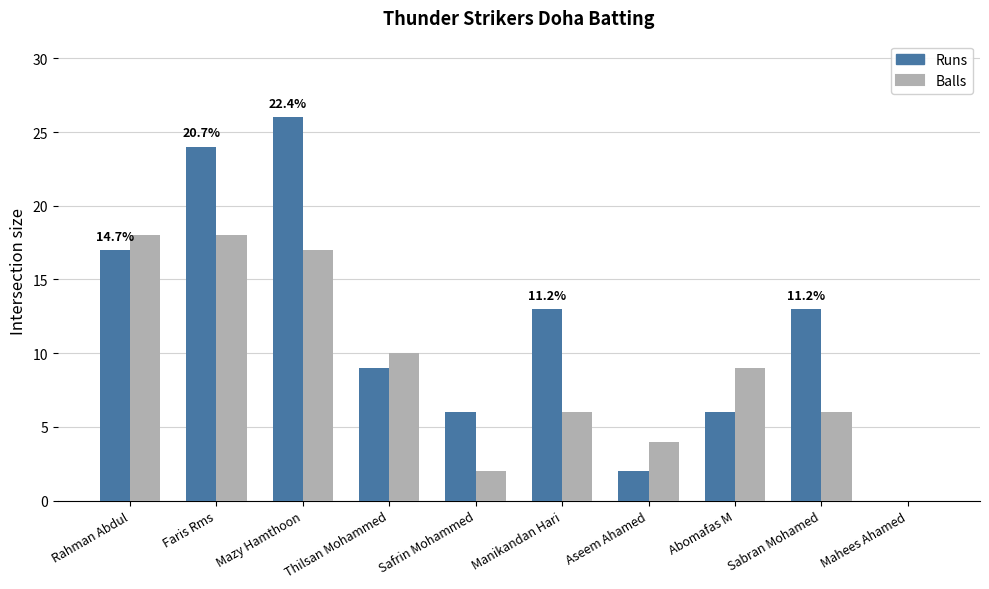

What is the sum of the Runs values at Aseem Ahamed and Mahees Ahamed?

2